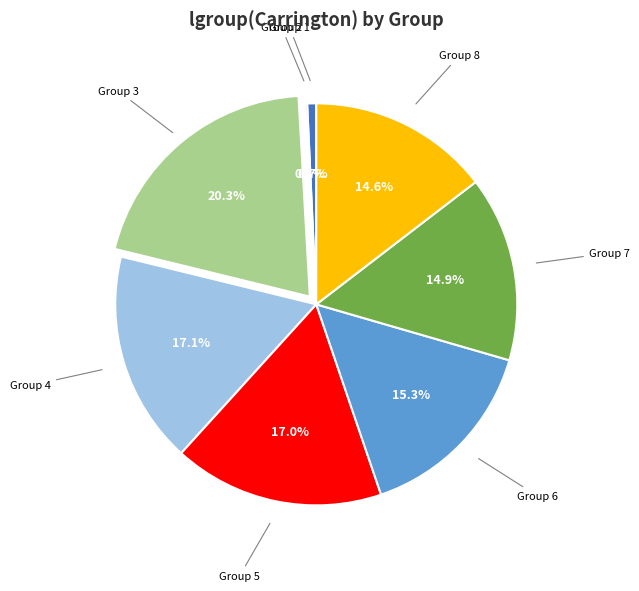

Is there a majority slice in this chart?

No